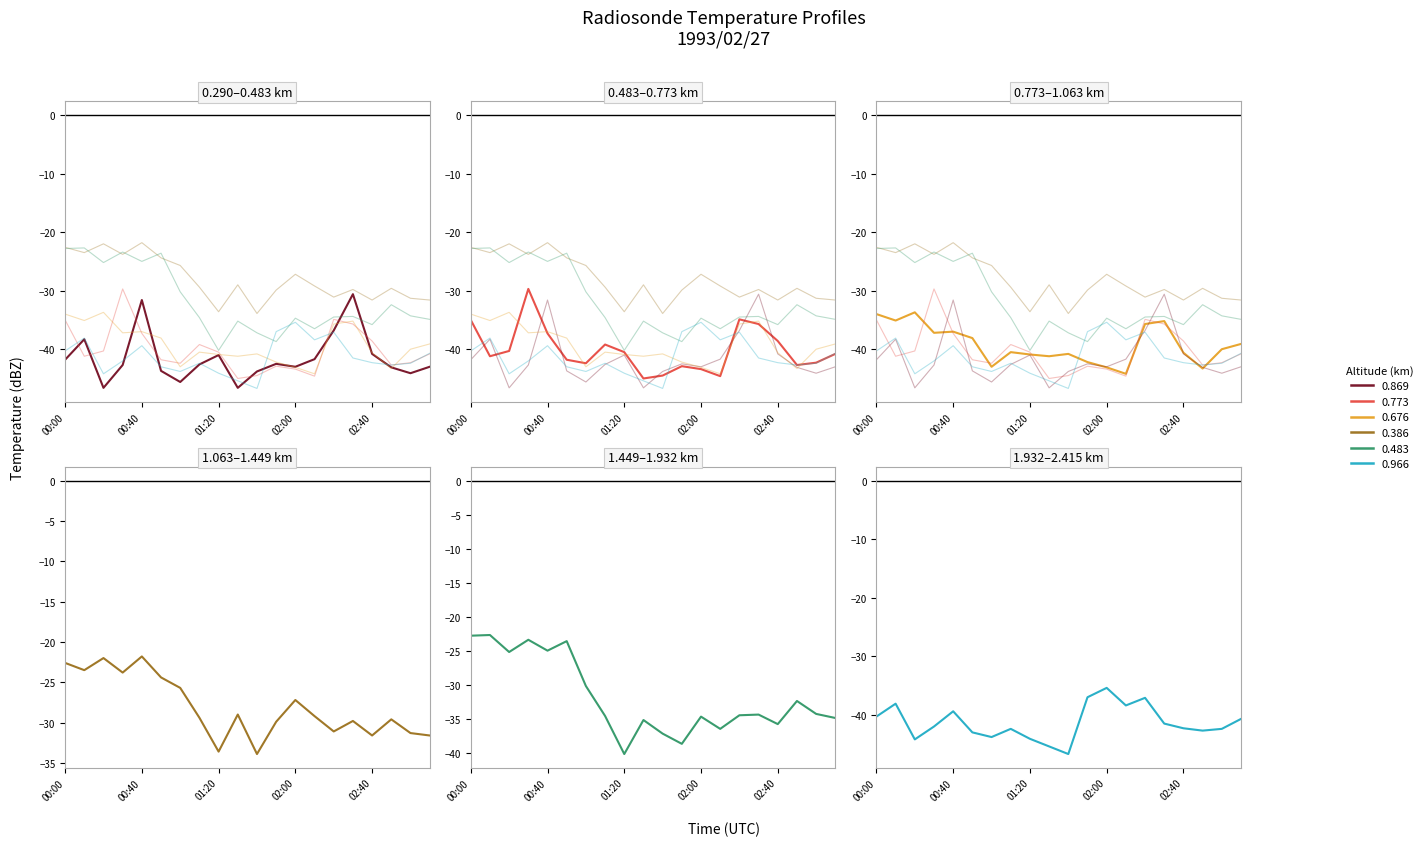

True or false: 0.773 and 0.676 cross at least once.

True